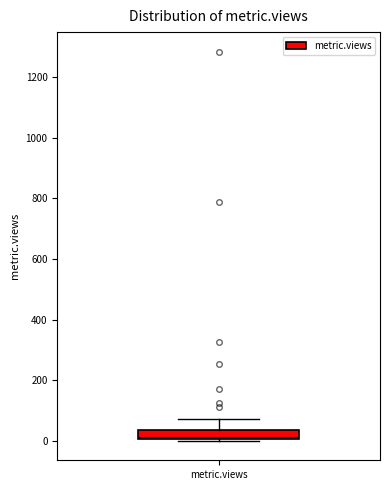

Transcribe this box plot: give where the median line is, the range the box spans, and where the two whiskers end, as read against the y-axis. The values are not printed on the chart, so give them approximately, as read against the axis.

median 20, box 0 to 40, whiskers 0 to 80